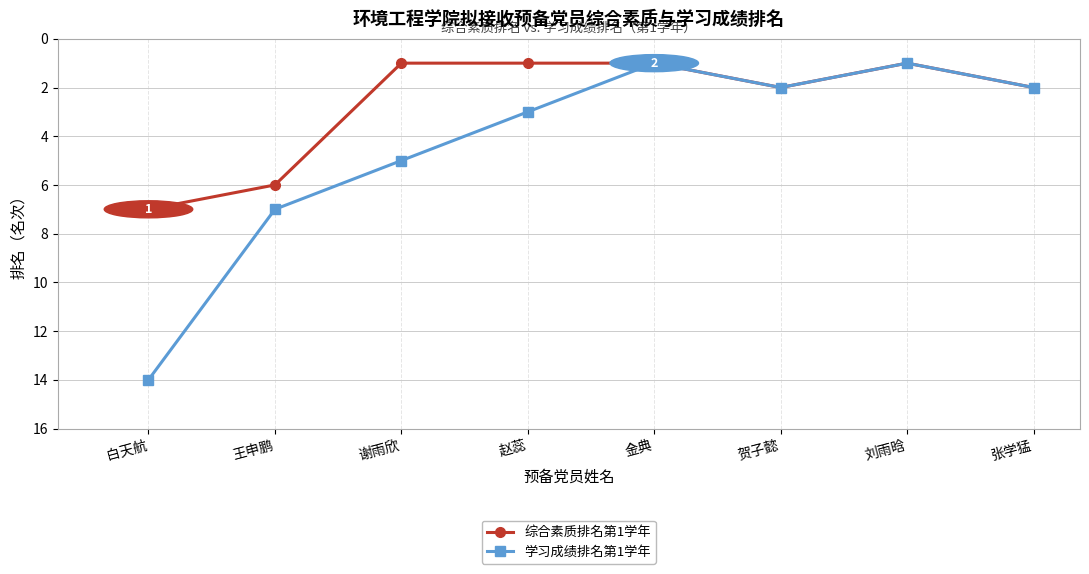

What are all the series names shown in the legend?

综合素质排名第1学年, 学习成绩排名第1学年